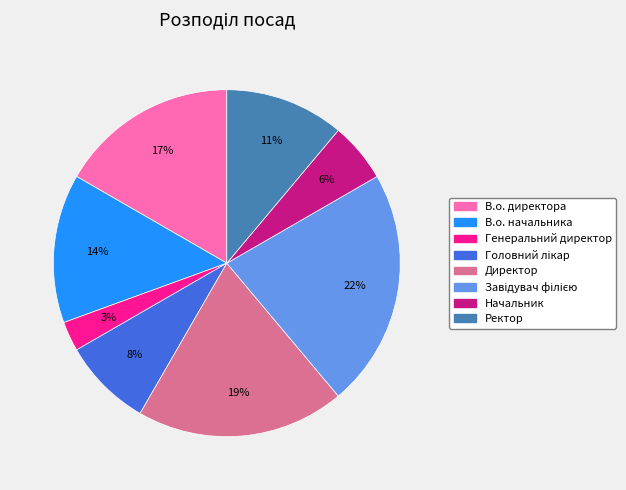

Which has a higher value, Начальник or Генеральний директор?

Начальник